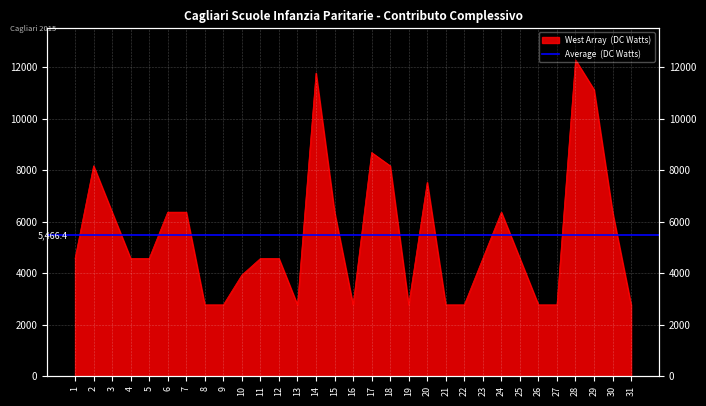

How many categories are shown in the chart?

31